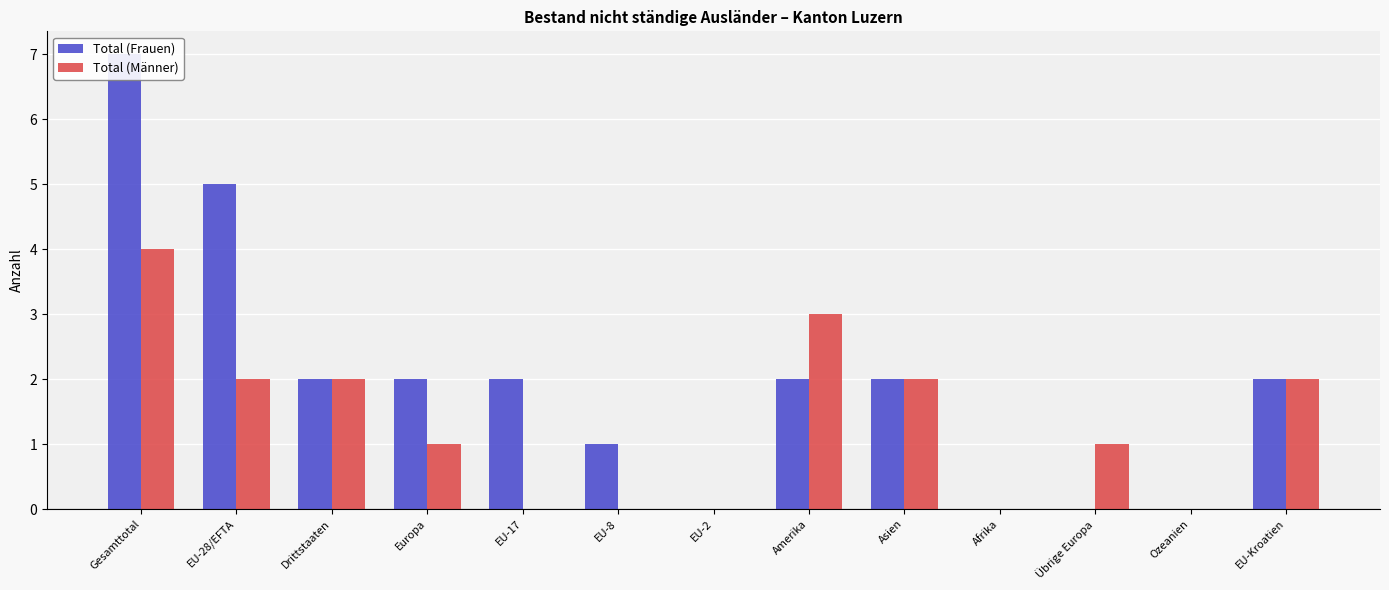

Reading right to left, extract all data points from this chart.

Total (Frauen): 2	0	0	0	2	2	0	1	2	2	2	5	7
Total (Männer): 2	0	1	0	2	3	0	0	0	1	2	2	4